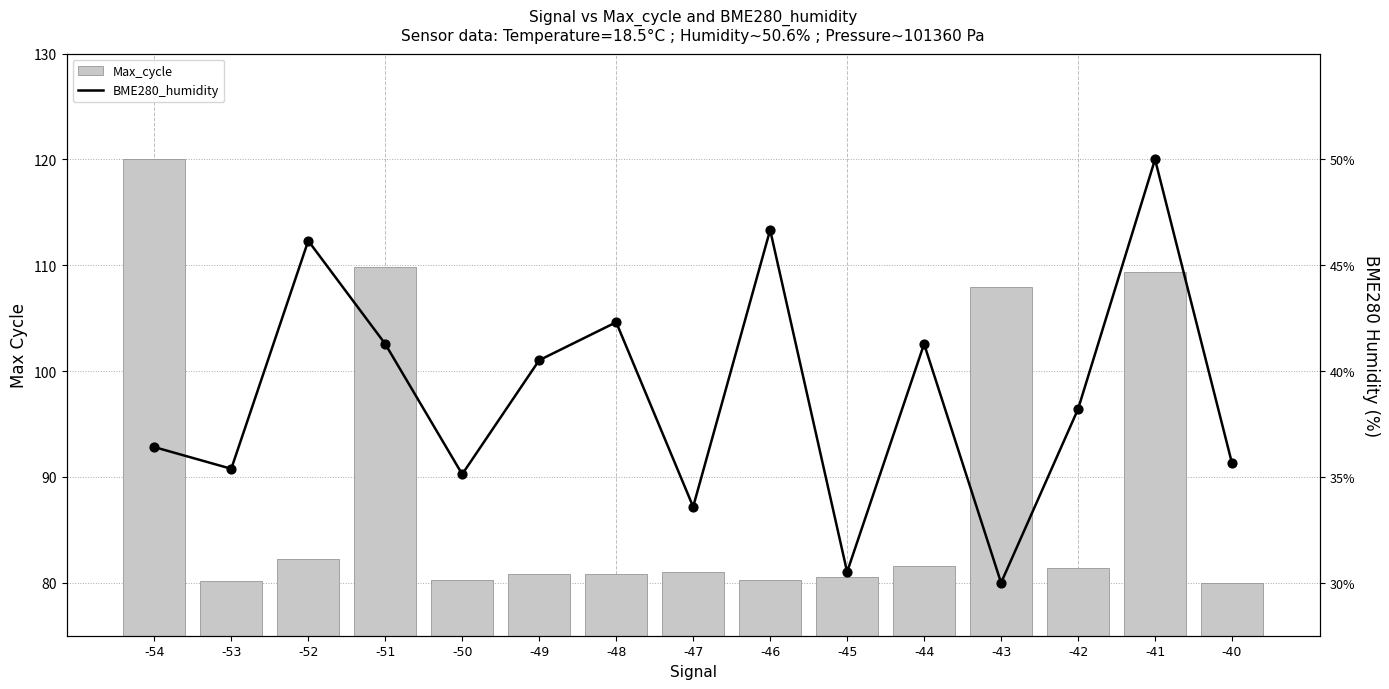

At how many categories does at least one series exceed 112?

4